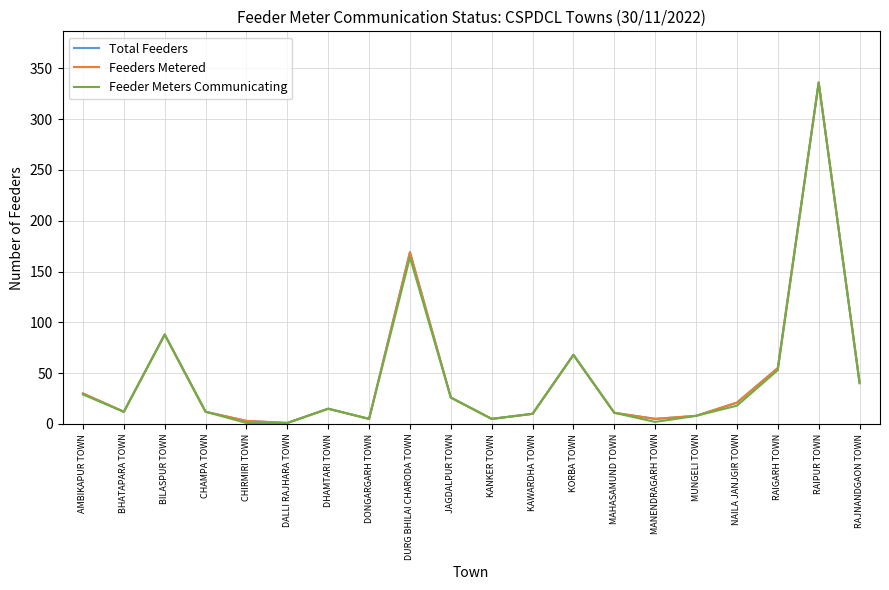

Is this an area chart (filled region under the line)?

No